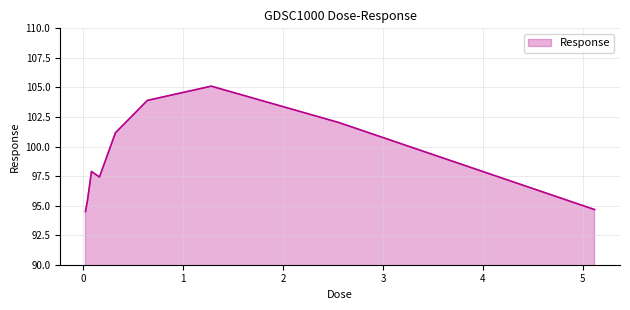

What is the minimum value shown in the chart?

94.5